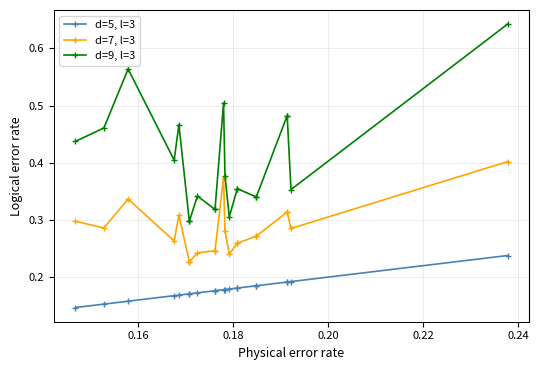

True or false: d=5, l=3 and d=7, l=3 intersect in this chart.

False